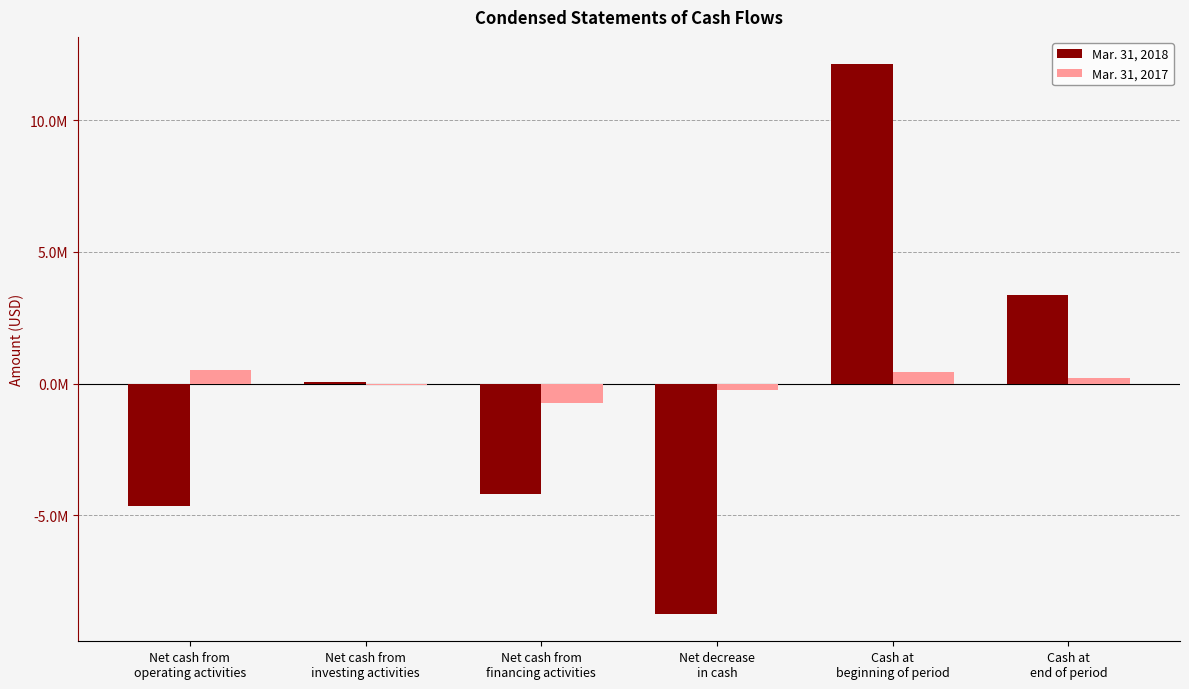

Where does the Mar. 31, 2018 series first go above 69000?

Cash at
beginning of period